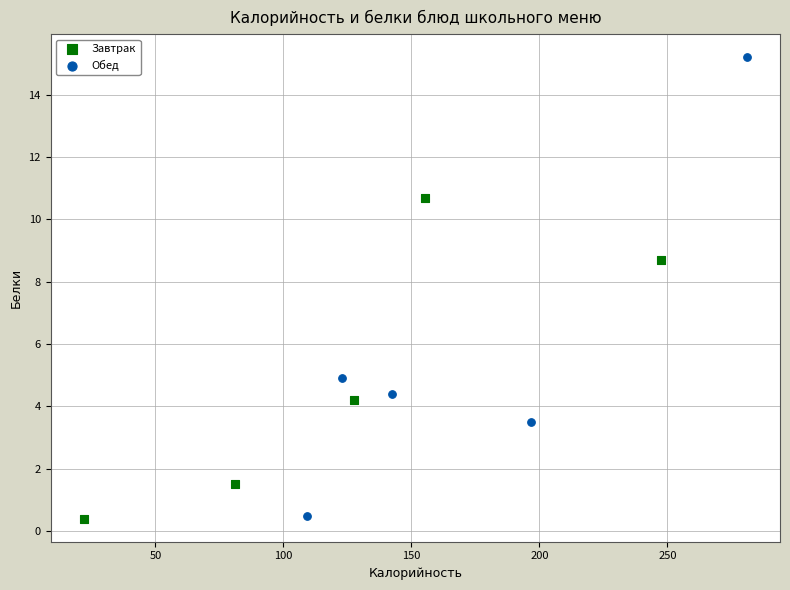

Which series reaches the maximum Y coordinate?

Обед